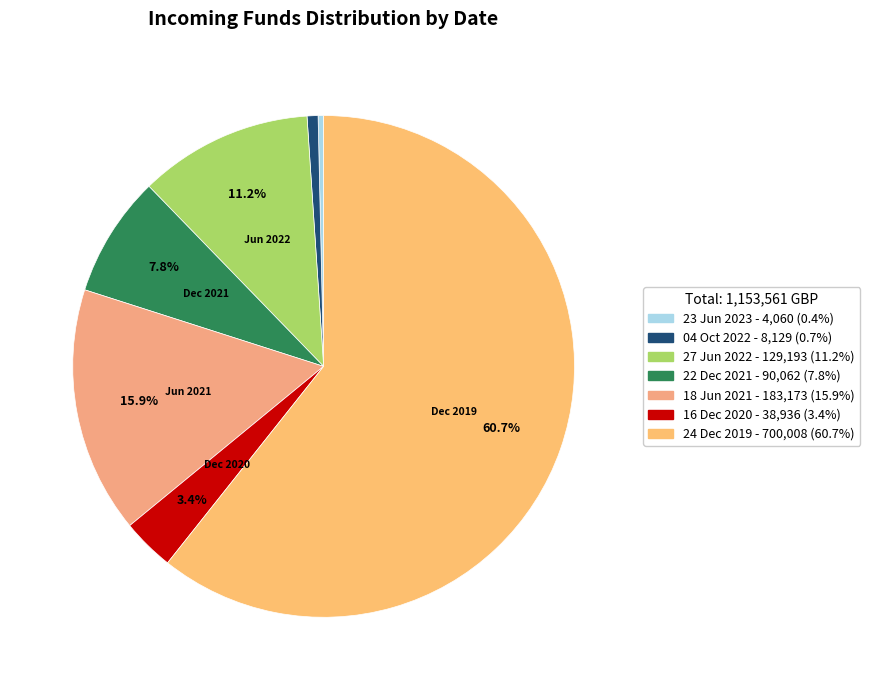

Which slice is the smallest?

23 Jun 2023